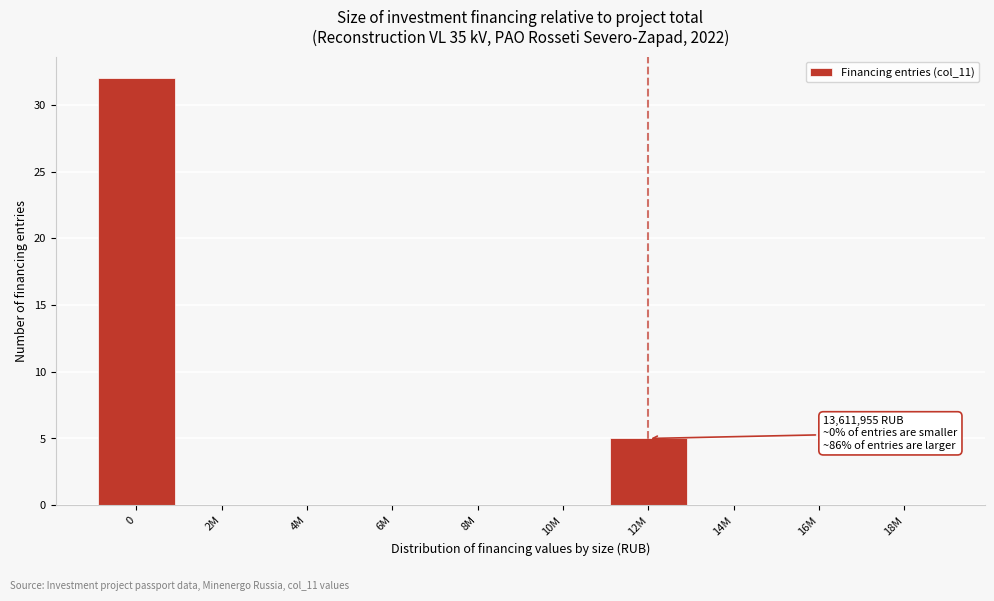

Reading left to right, transcribe all the data shown in this chart.

0=32	2M=0	4M=0	6M=0	8M=0	10M=0	12M=5	14M=0	16M=0	18M=0